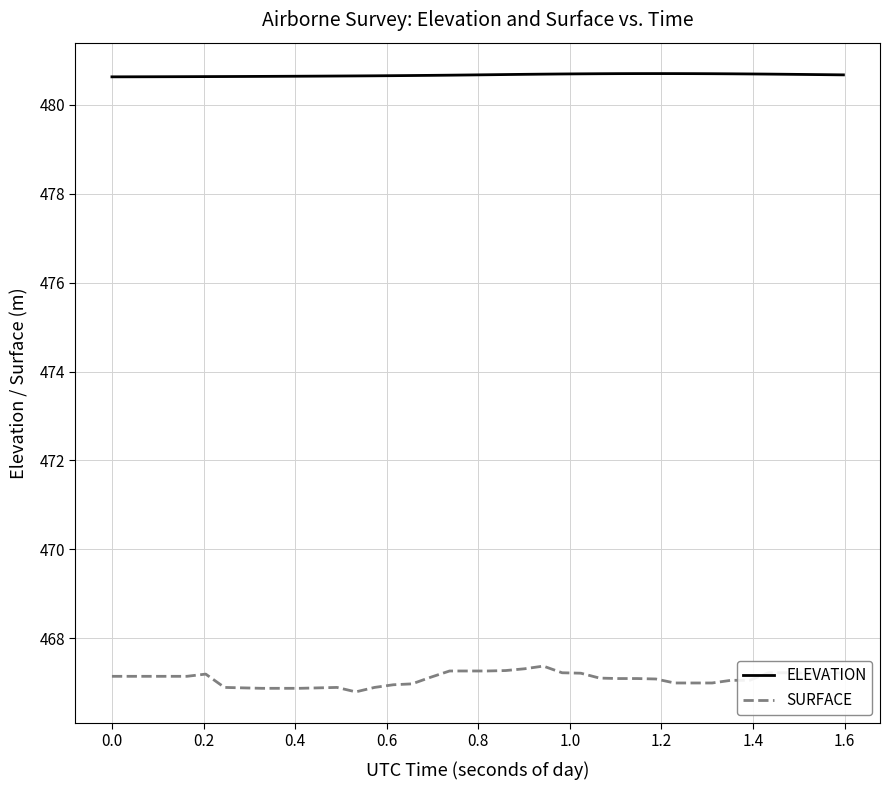

What is the lowest value of the SURFACE series?

466.8